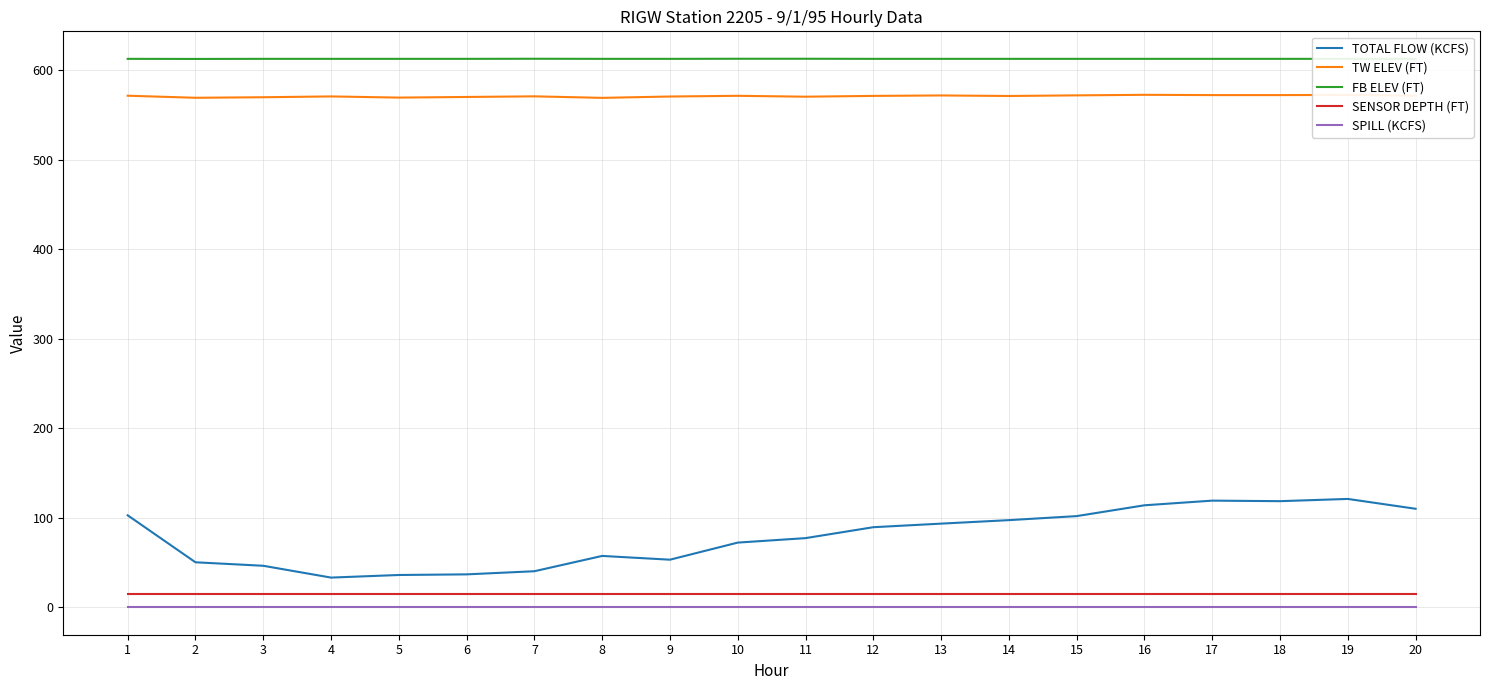

How many lines are shown in the chart?

5